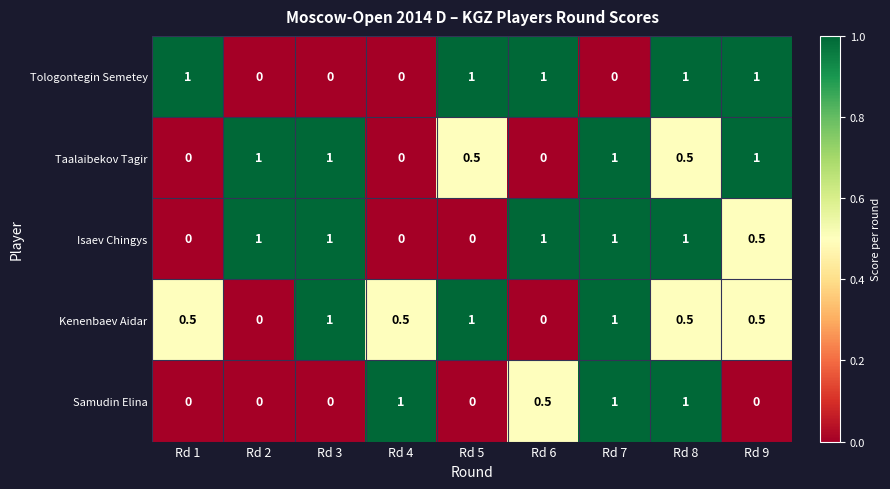

Which series has the largest total across all categories?

Isaev Chingys